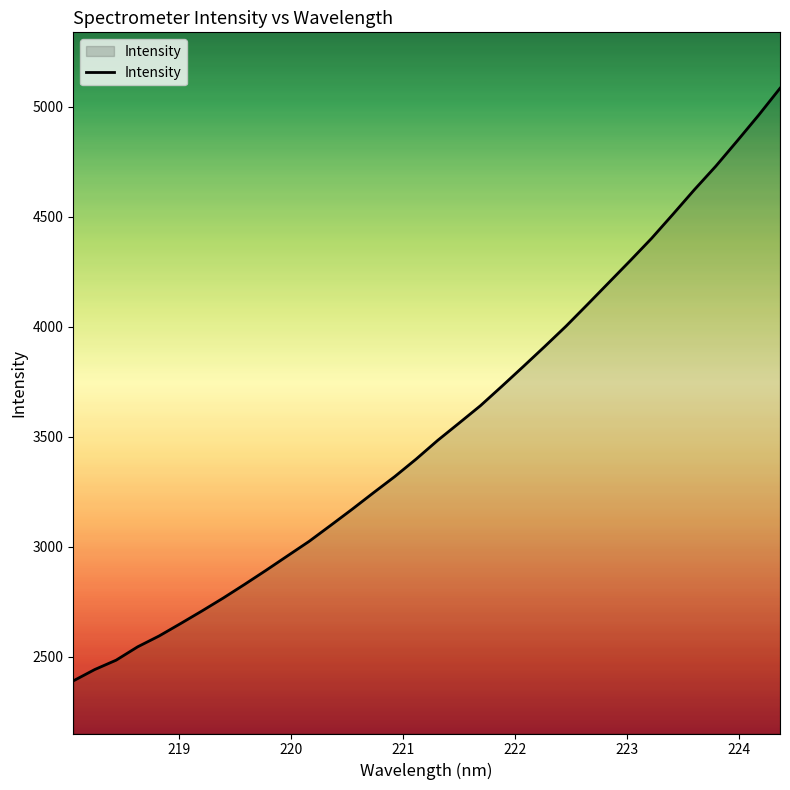

What is the greatest value displayed?

5083.7